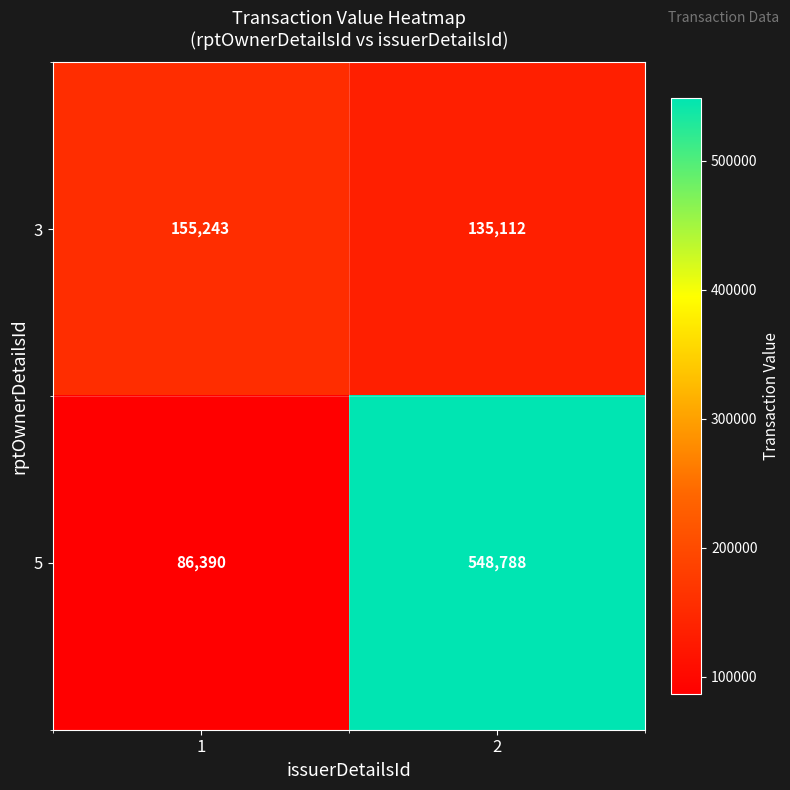

What is the difference between the 5 values at 1 and 2?

462398